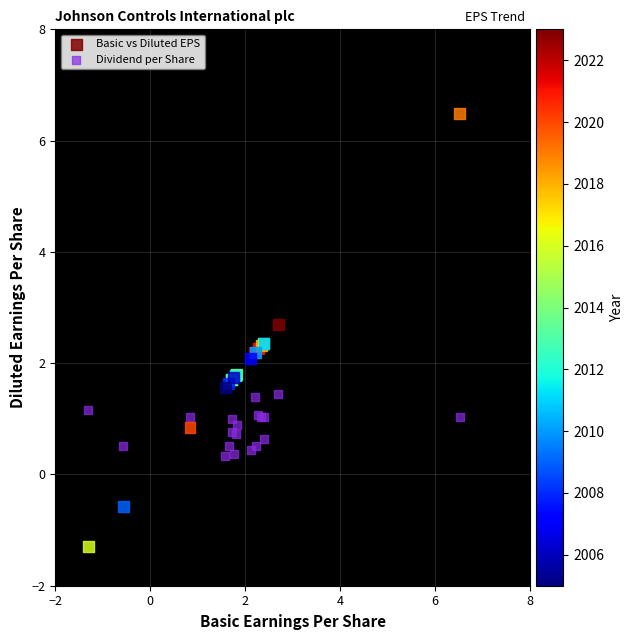

Which series reaches the minimum Y coordinate?

Basic vs Diluted EPS